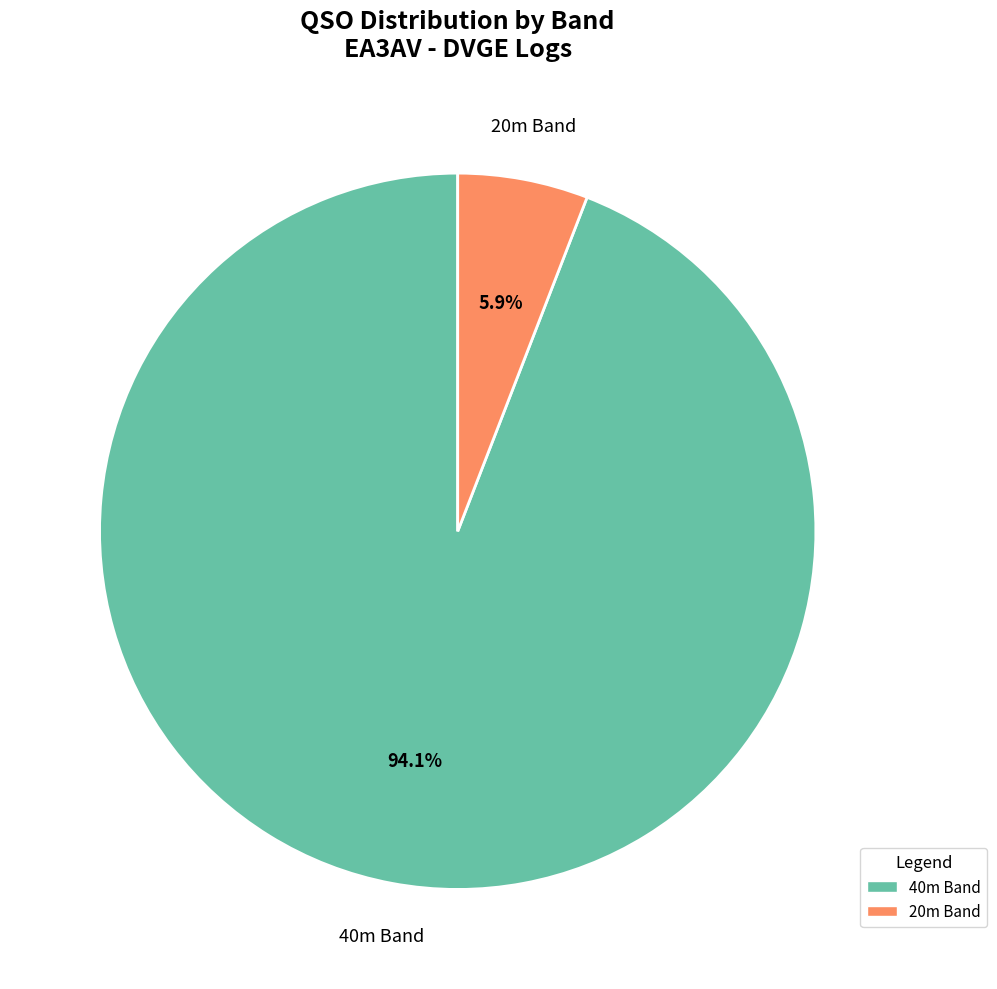

What is the majority slice?

40m Band